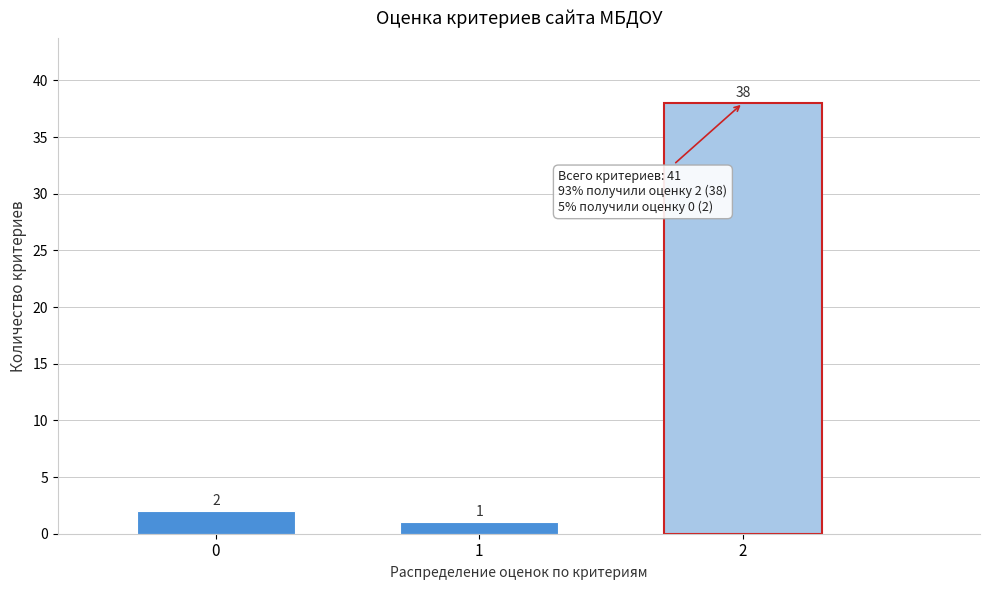

Reading right to left, transcribe all the data shown in this chart.

38	1	2